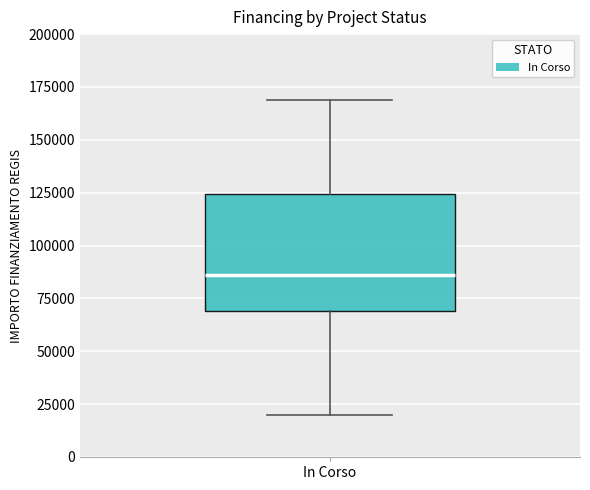

Where is the lower edge of the box for In Corso on the y-axis? The values are not printed on the chart, so give them approximately, as read against the axis.

70000